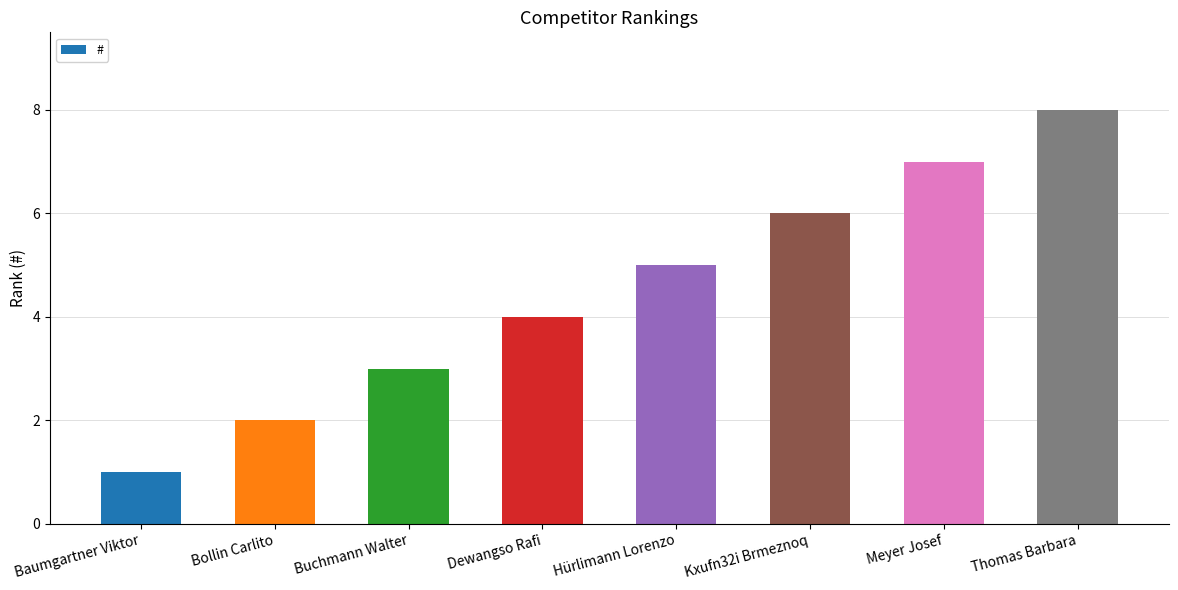

What is the value of the 2nd bar from the left?

2